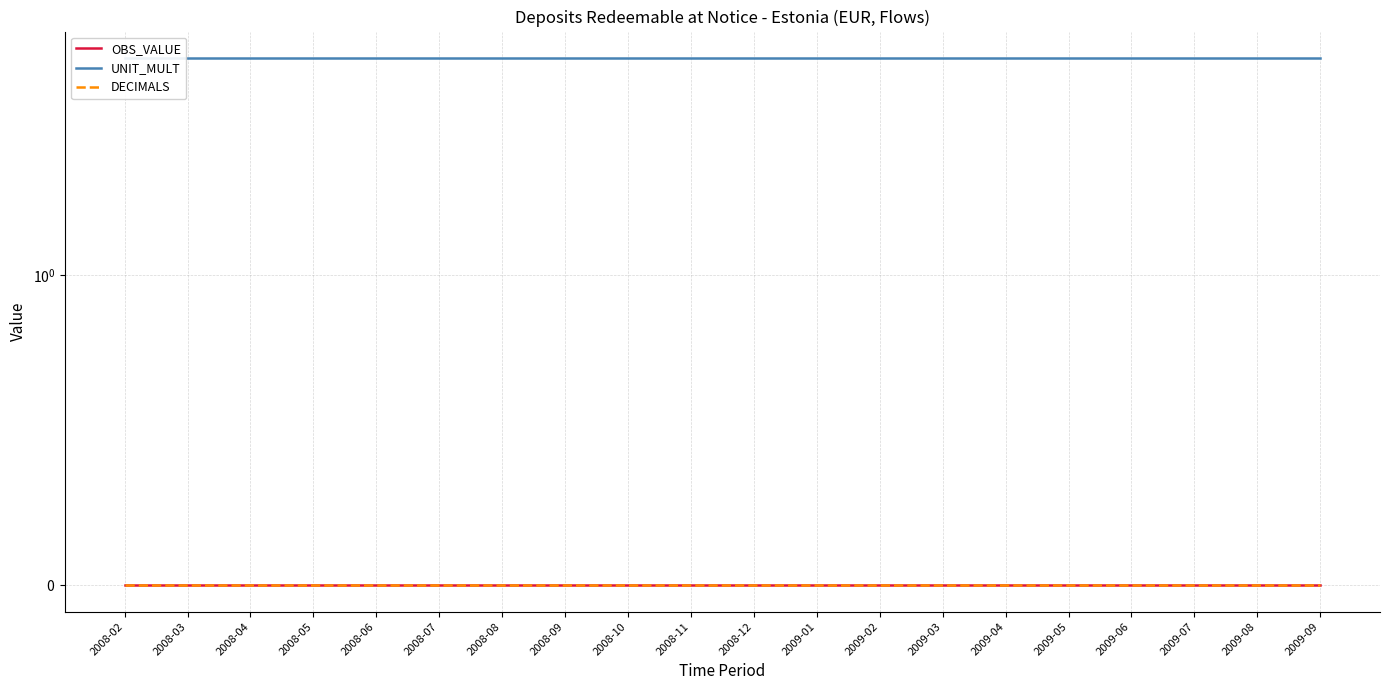

How many lines are shown in the chart?

3